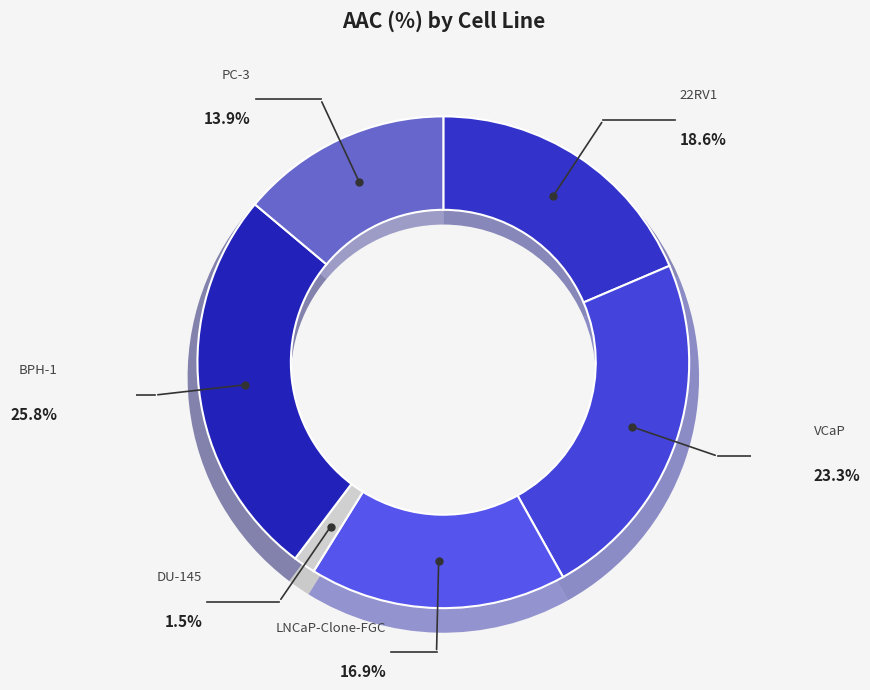

True or false: LNCaP-Clone-FGC accounts for 31% of the total.

False